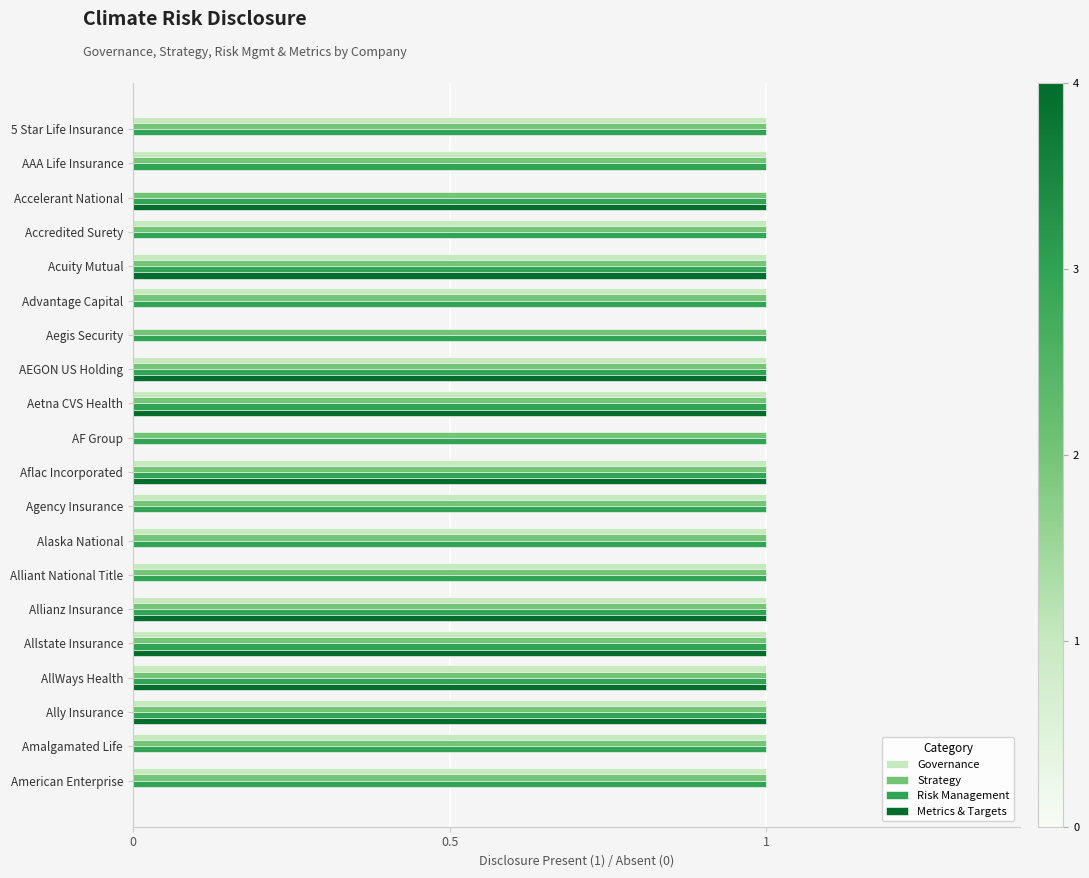

What is the sum of all Risk Management values?

20